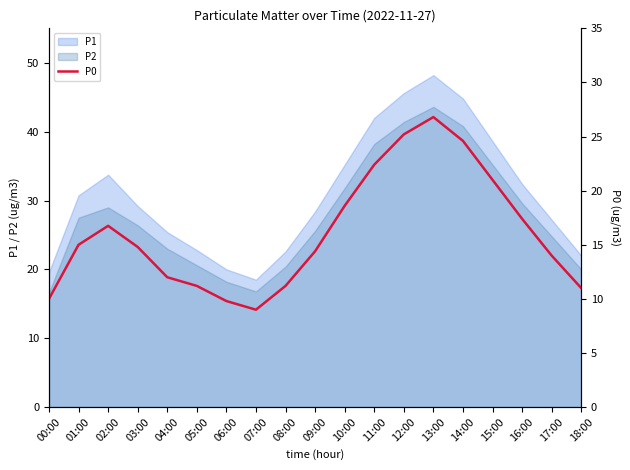

How many interior local peaks (higher than both neighbors) does the data have?

2